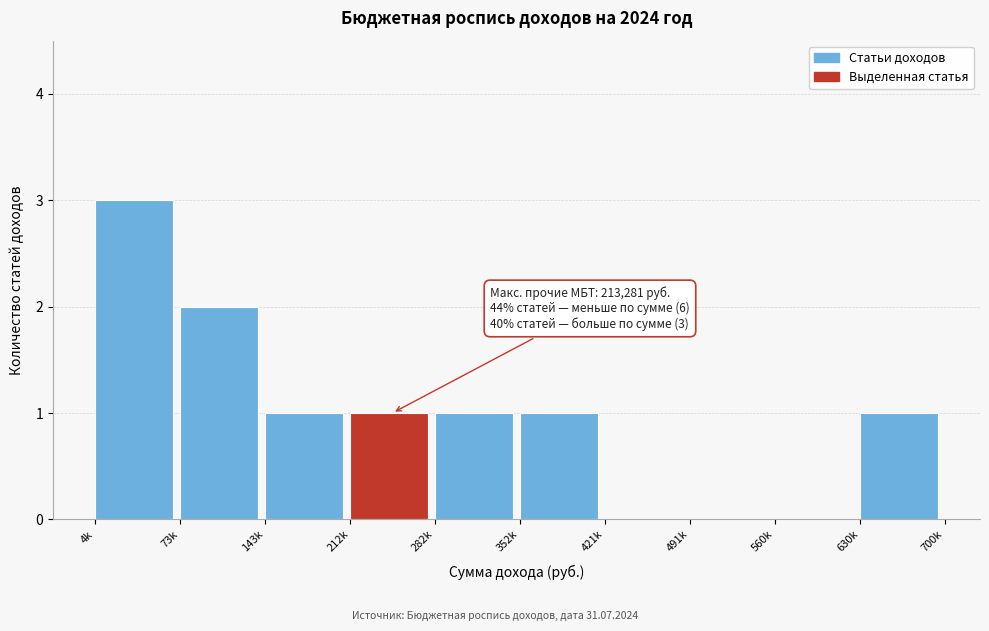

Reading left to right, transcribe all the data shown in this chart.

4k=3	73k=2	143k=1	212k=1	282k=1	352k=1	421k=0	491k=0	560k=0	630k=1